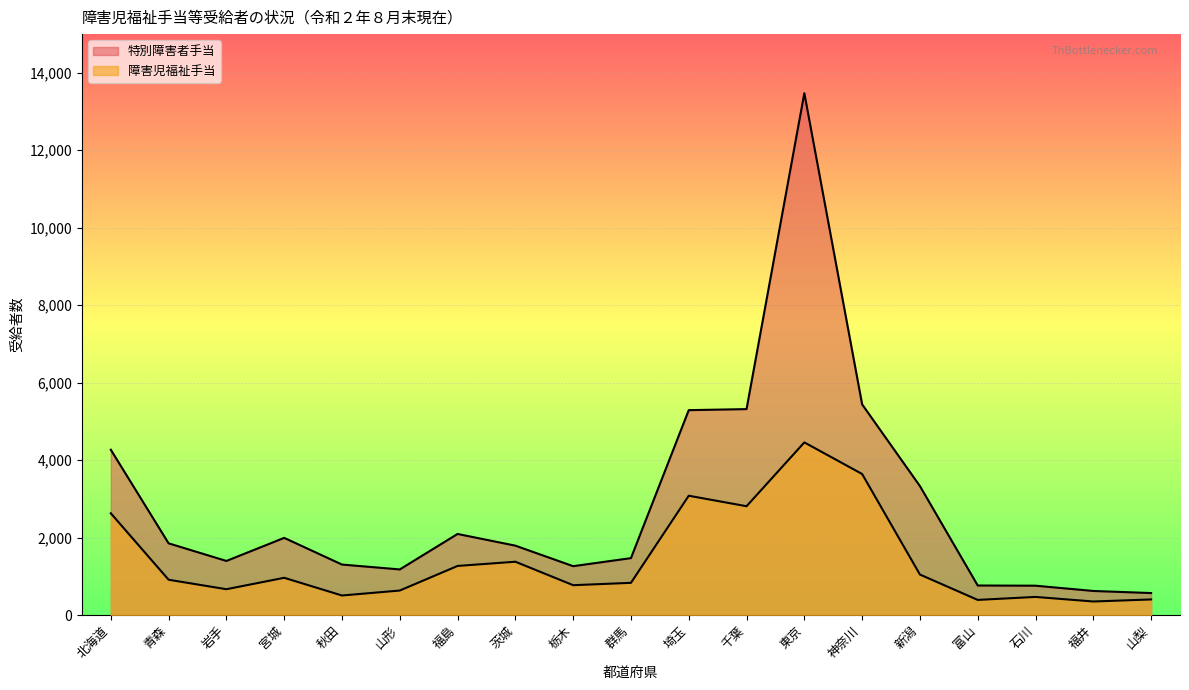

True or false: 特別障害者手当 and 障害児福祉手当 cross at least once.

False